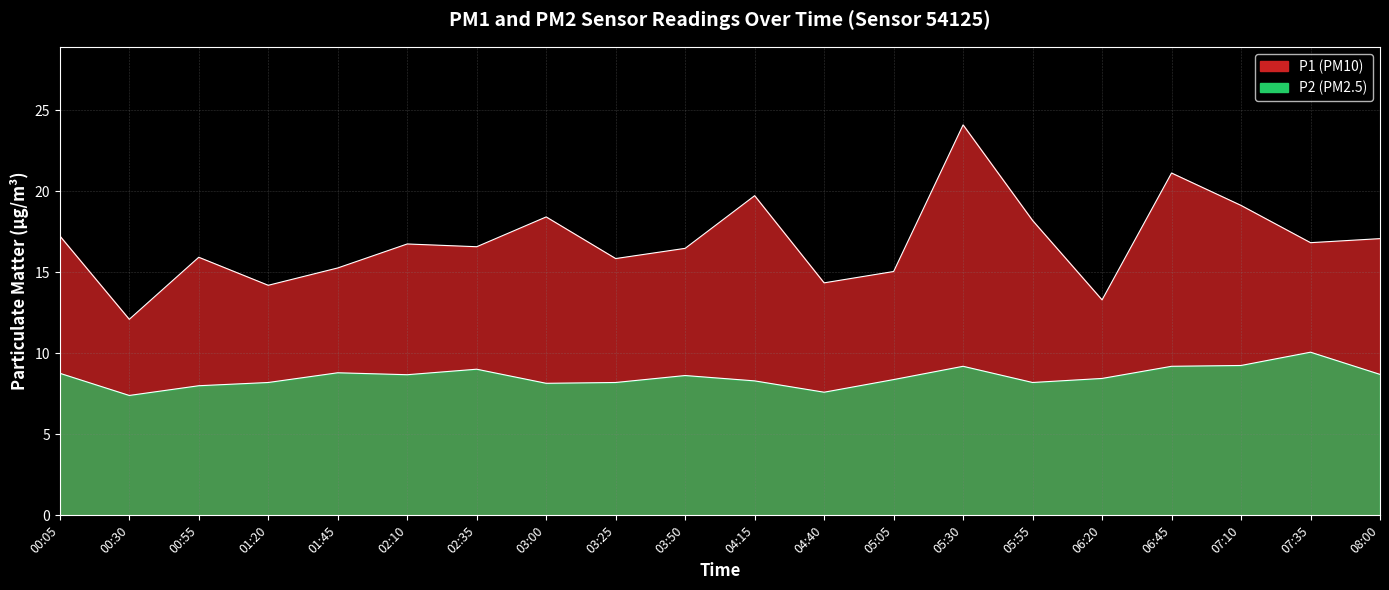

What value does the P2 series have at 03:25?

8.2